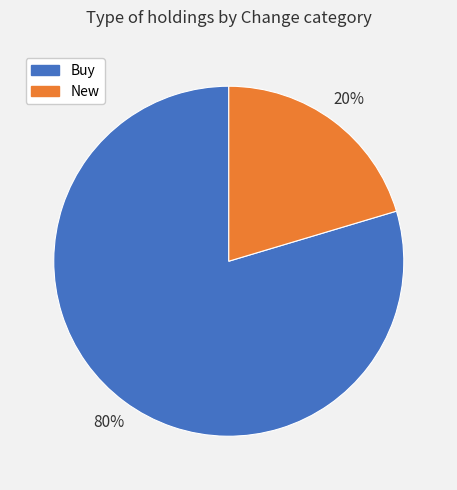

Does any single category account for the majority?

Yes